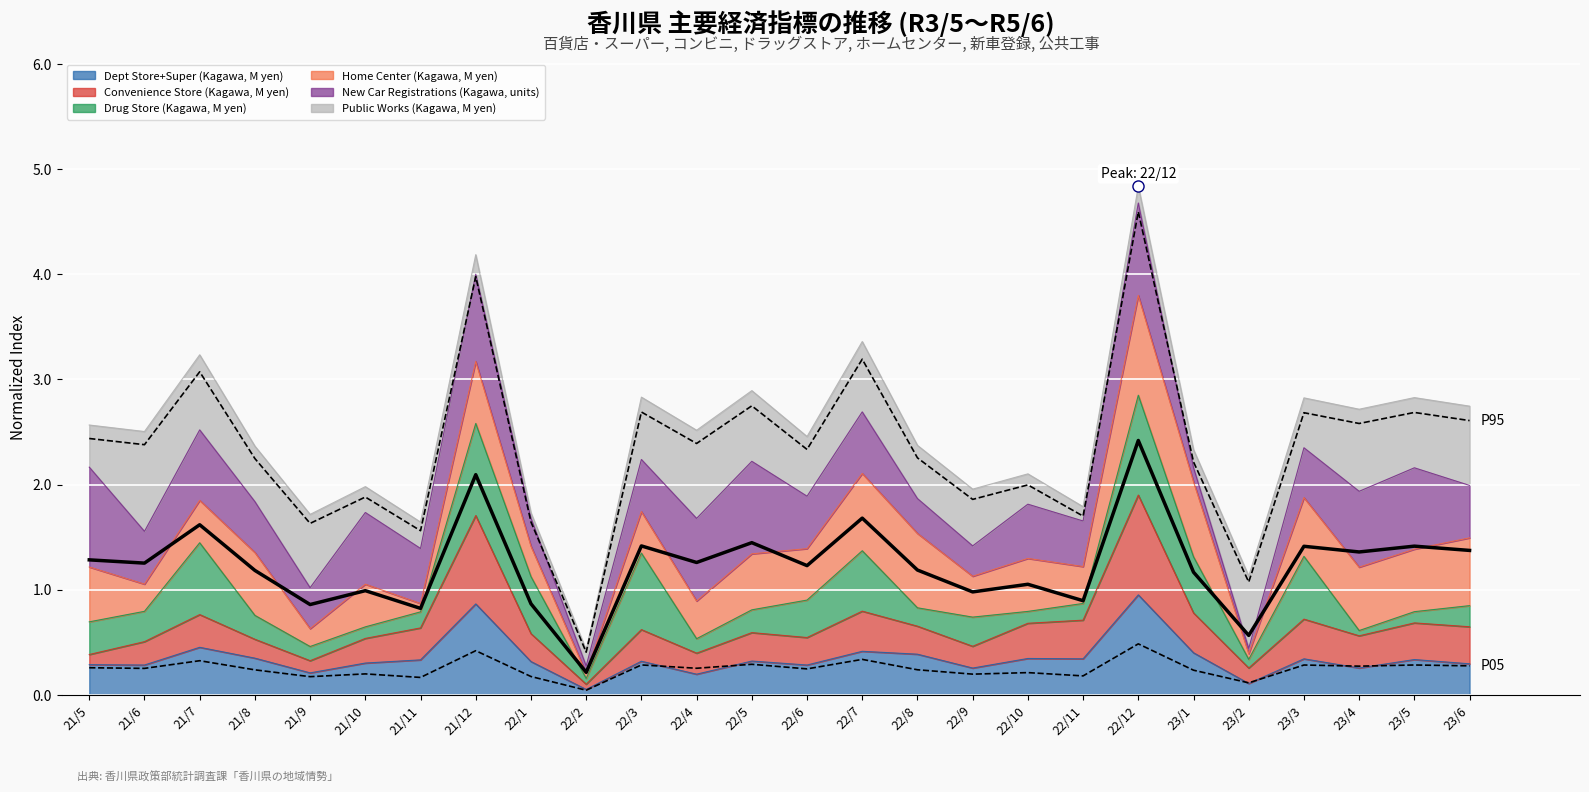

What is the maximum value shown in the chart?

4.6